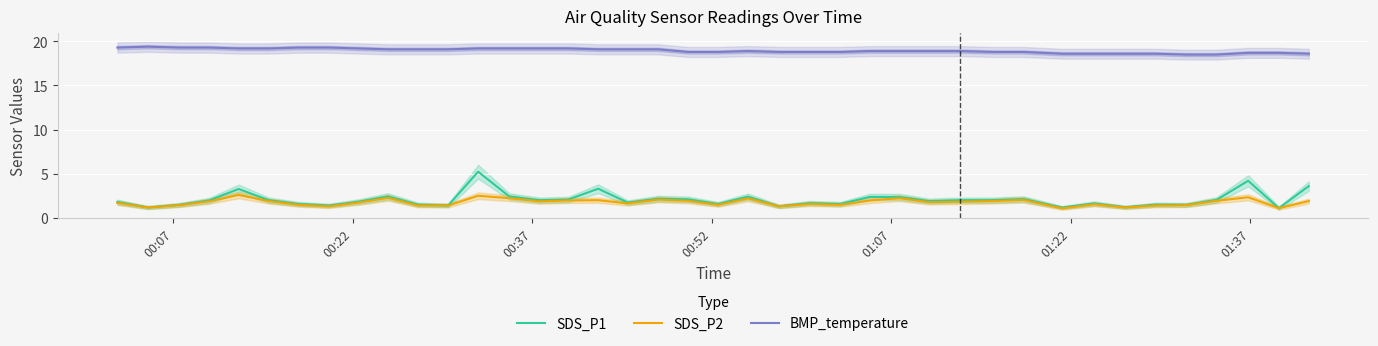

What are all the series names shown in the legend?

SDS_P1, SDS_P2, BMP_temperature